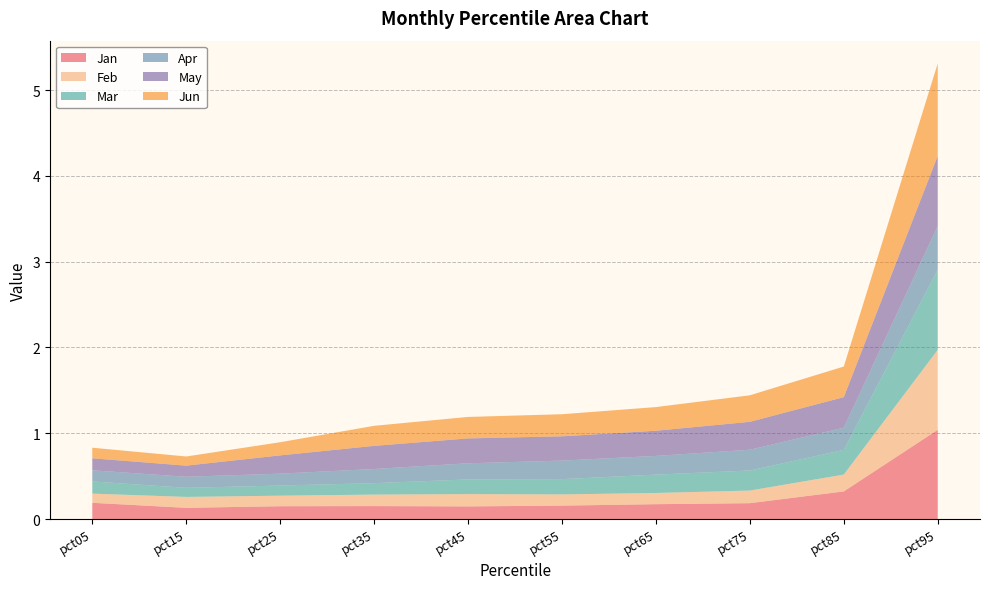

Reading right to left, what are all the values shown in this chart?

Jan: 1.0	0.3	0.2	0.2	0.2	0.1	0.2	0.1	0.1	0.2
Feb: 0.9	0.2	0.1	0.1	0.1	0.1	0.1	0.1	0.1	0.1
Mar: 0.9	0.3	0.2	0.2	0.2	0.2	0.1	0.1	0.1	0.1
Apr: 0.5	0.3	0.2	0.2	0.2	0.2	0.2	0.1	0.1	0.1
May: 0.8	0.4	0.3	0.3	0.3	0.3	0.3	0.2	0.1	0.1
Jun: 1.1	0.4	0.3	0.3	0.3	0.3	0.2	0.2	0.1	0.1